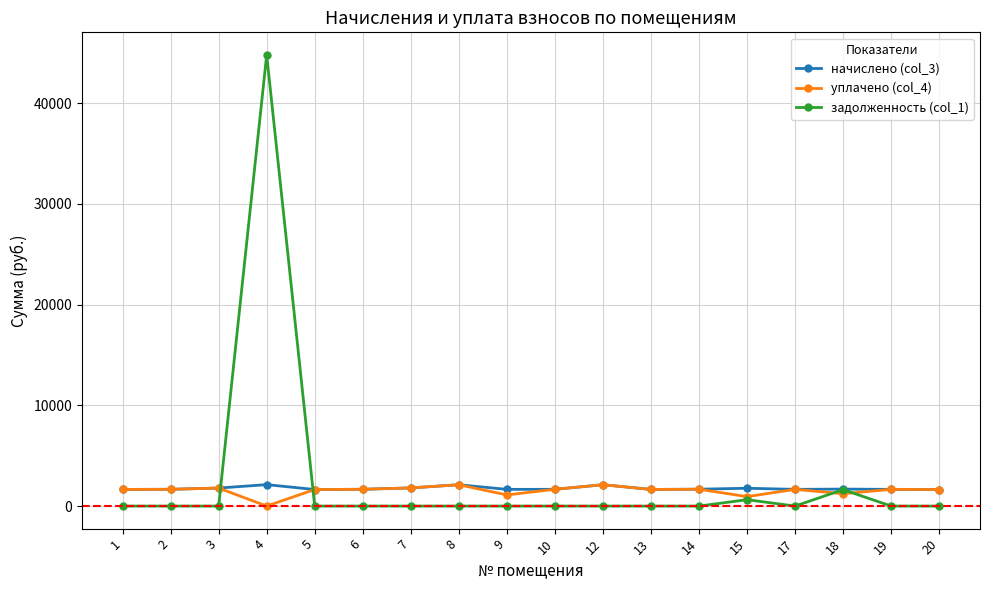

What is the maximum value shown in the chart?

44788.0